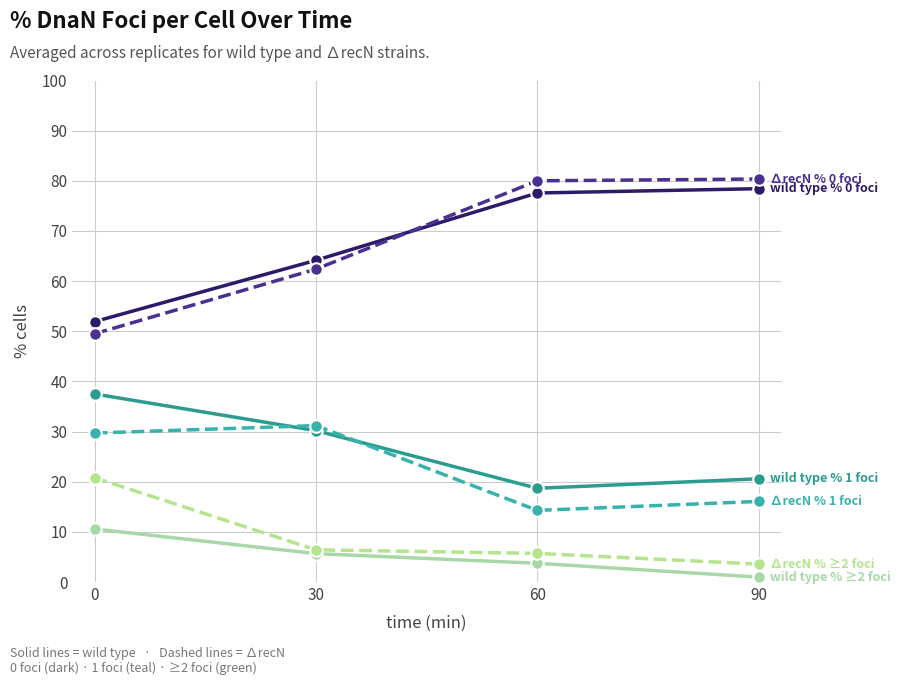

What is the total value across all series at 30?

200.0